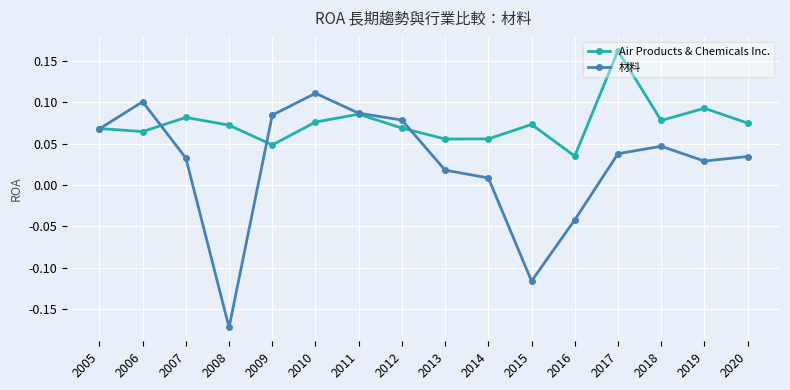

Which series has the widest spread of values?

材料